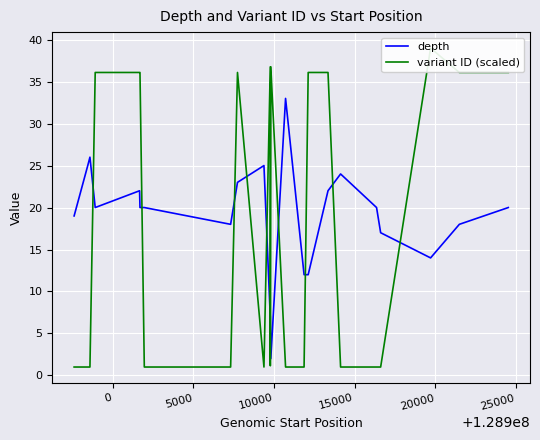

How many series are shown in this chart?

2